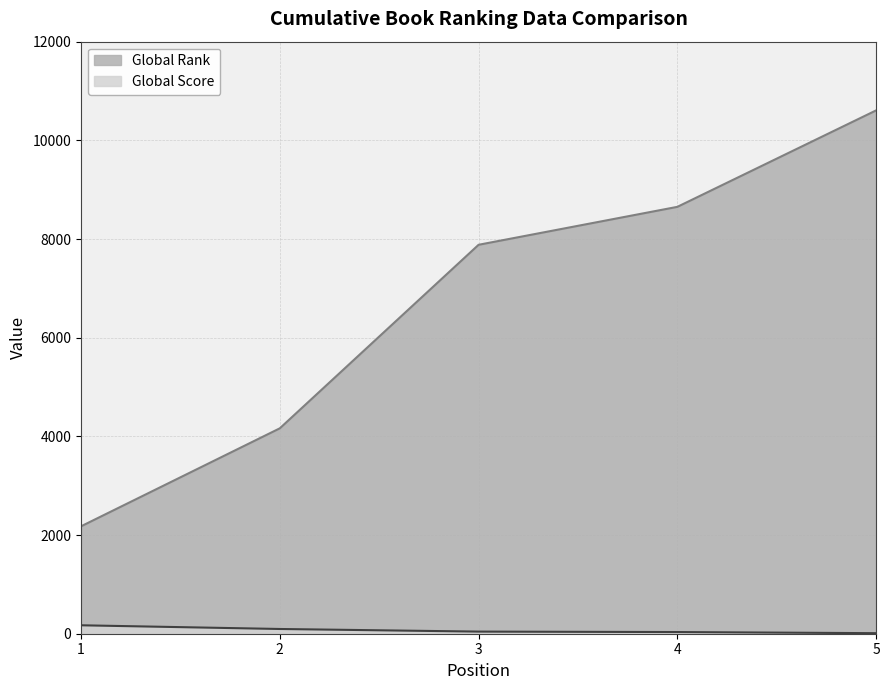

How many lines are shown in the chart?

2